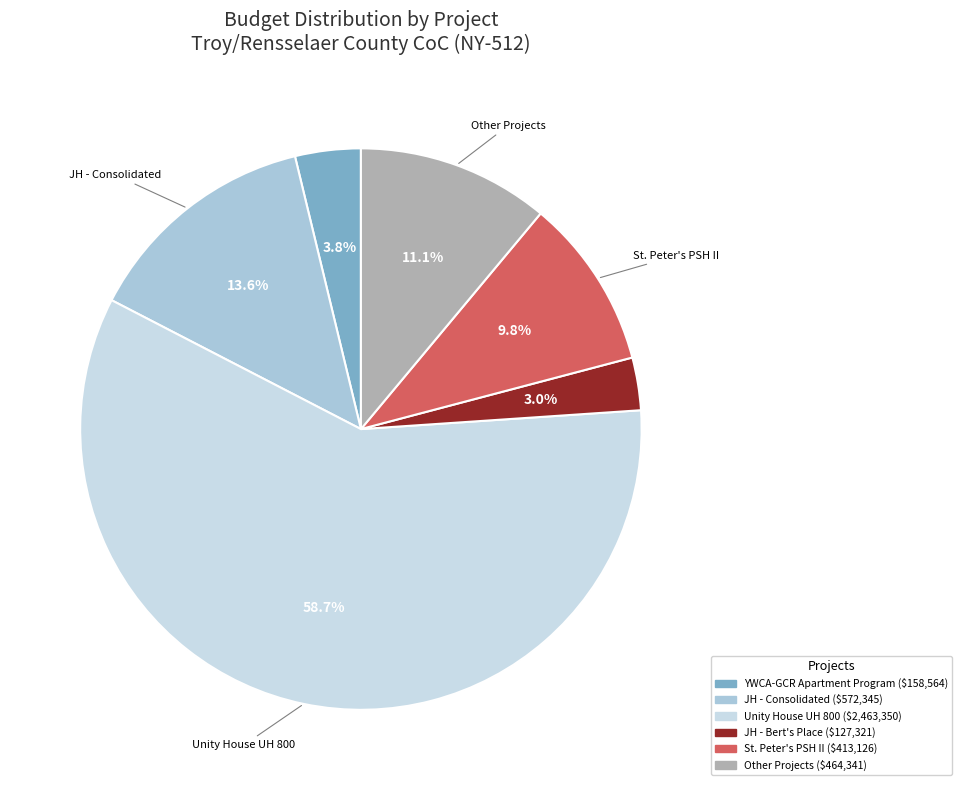

Count the number of slices in the pie.

6